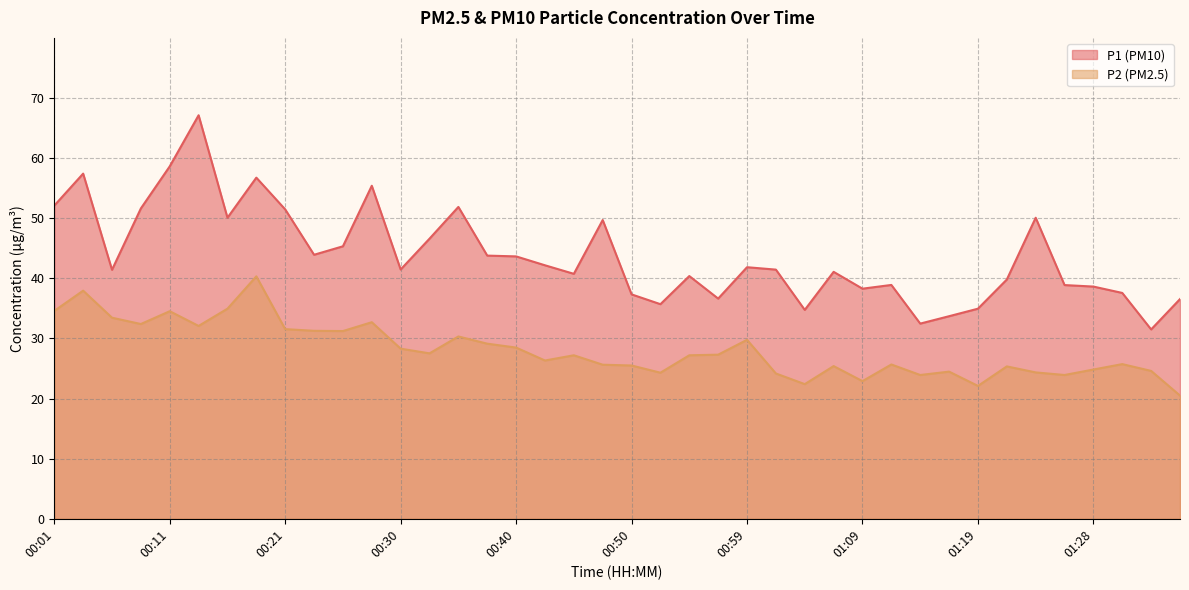

How many data points in P1 are less than 41?

17